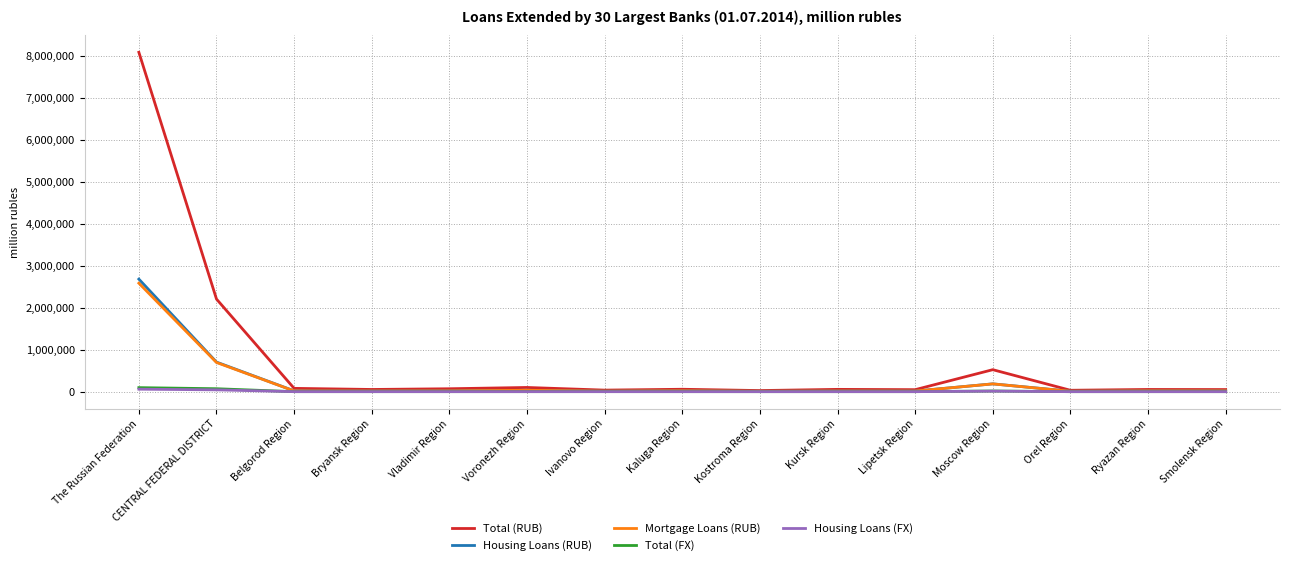

Count the number of categories in the chart.

15